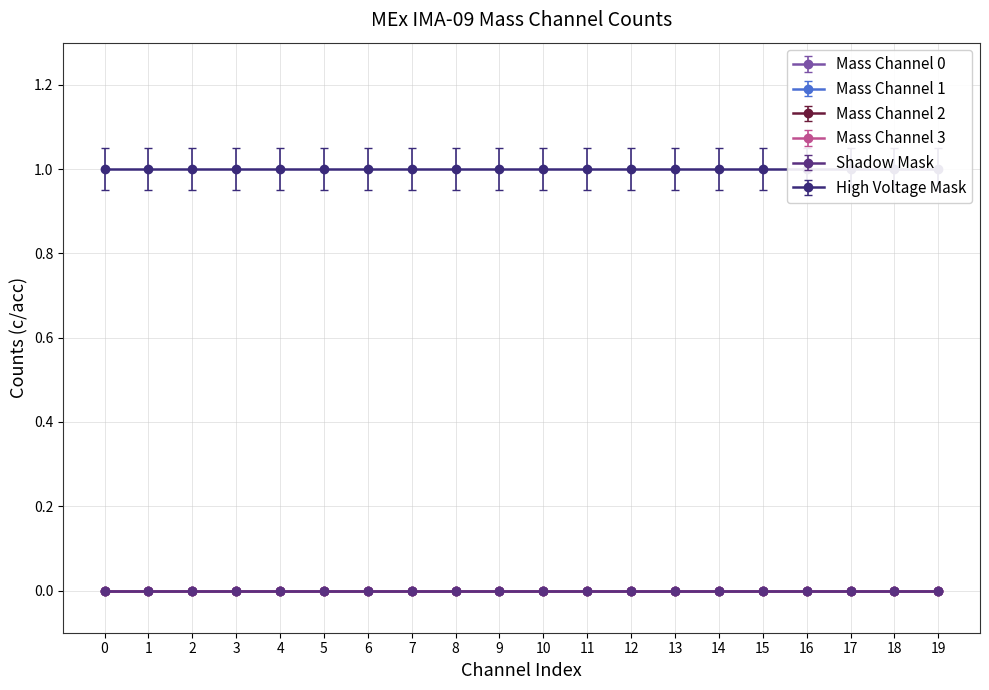

True or false: High Voltage Mask and Shadow Mask cross at least once.

False